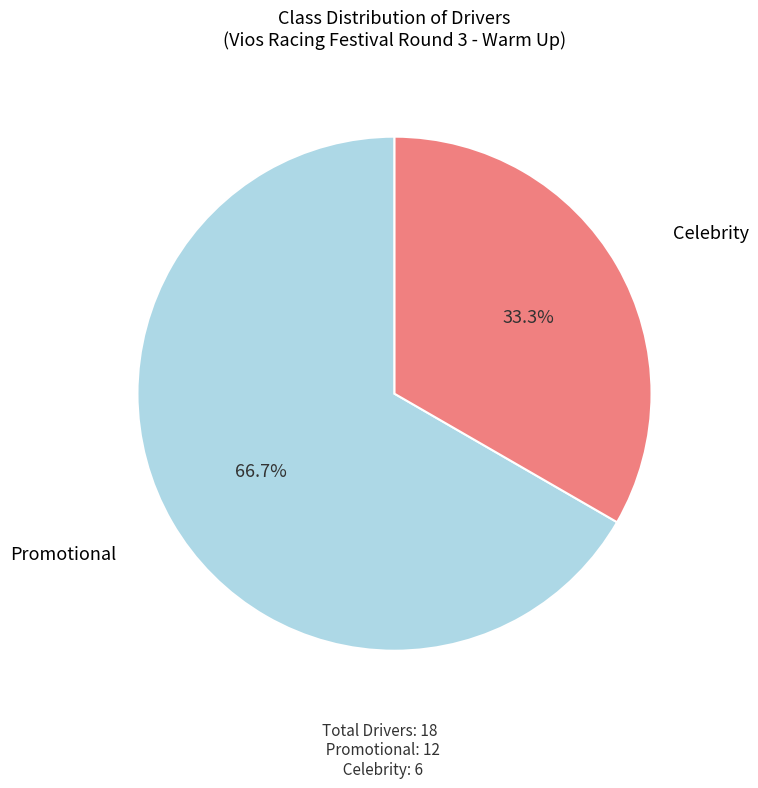

Between Promotional and Celebrity, which is larger?

Promotional